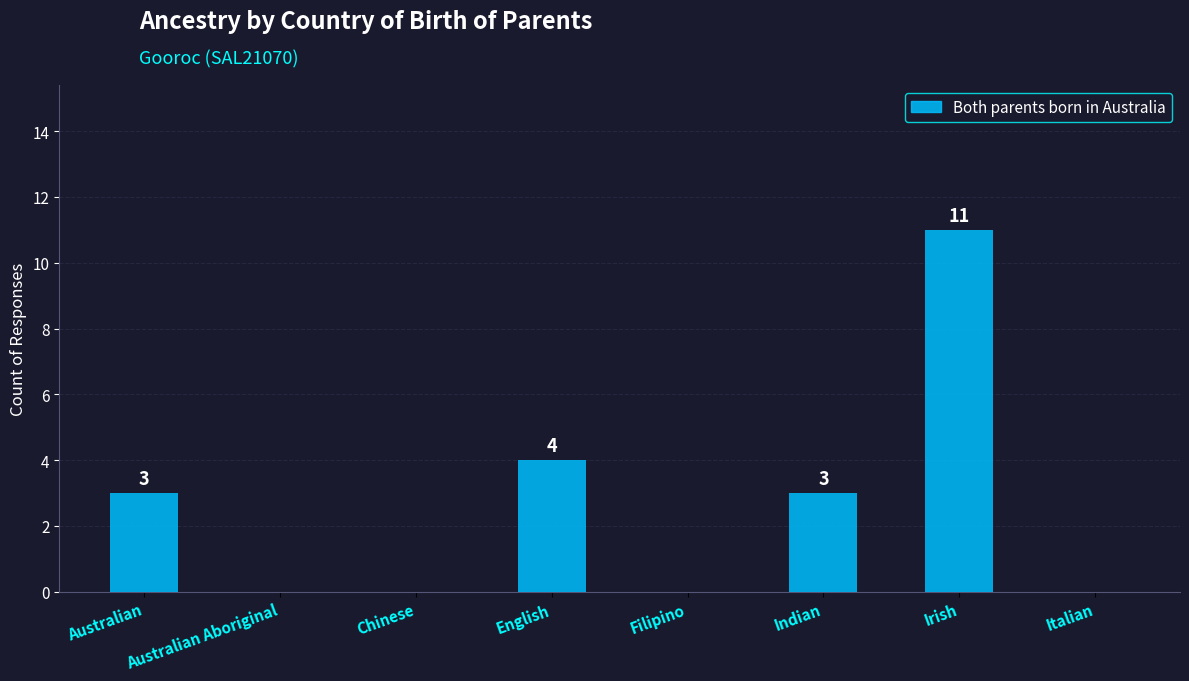

Is it true that the value at Irish is 11?

True